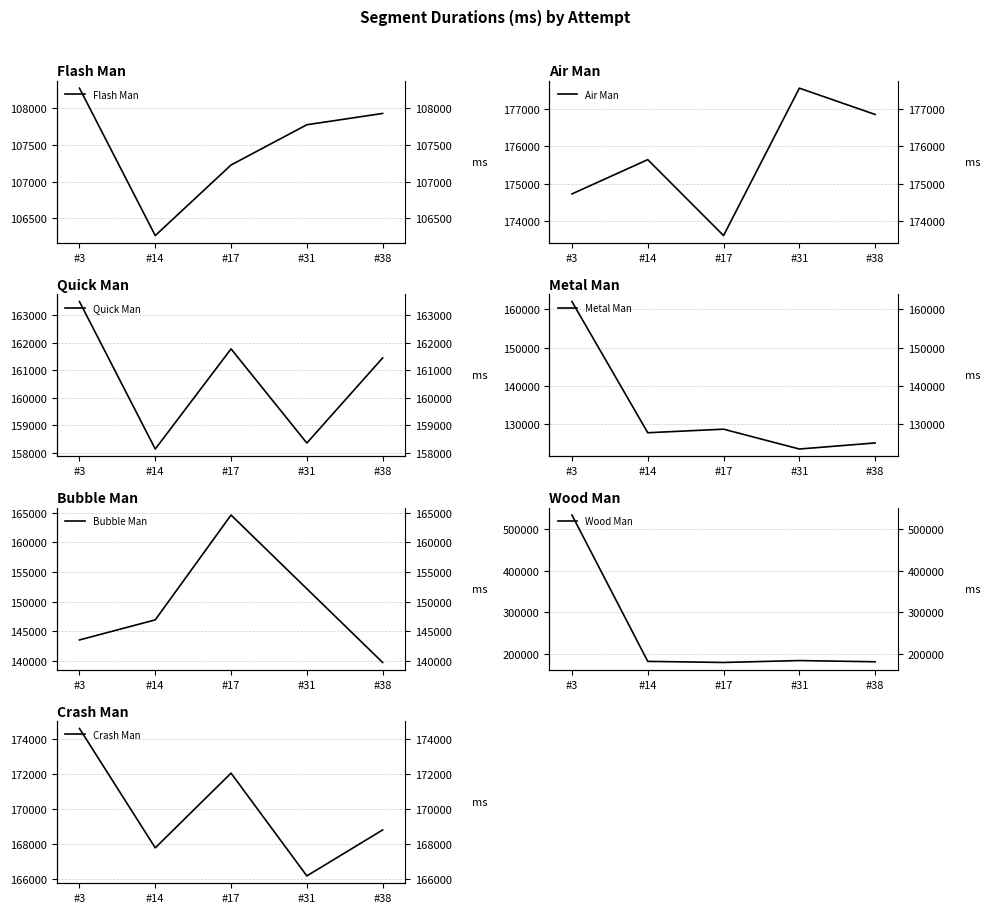

True or false: Quick Man has a value of 88788 at #31.

False